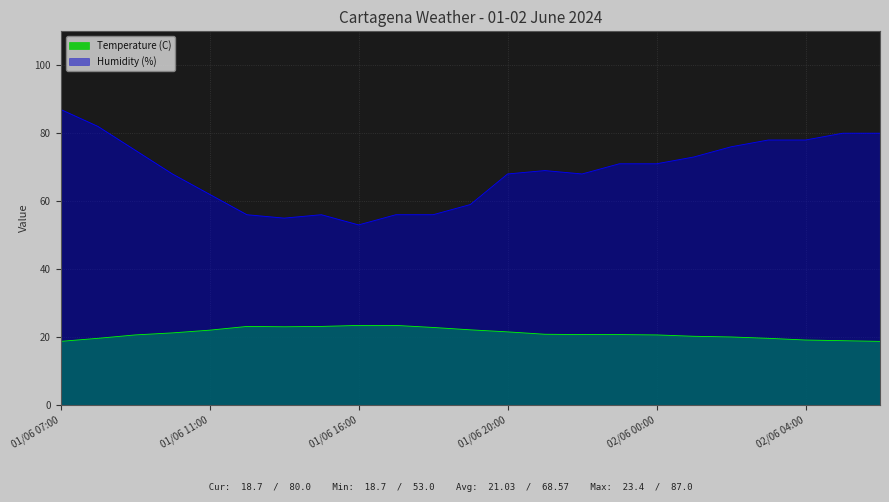

At which category is the sum across all series the highest?

01/06 07:00